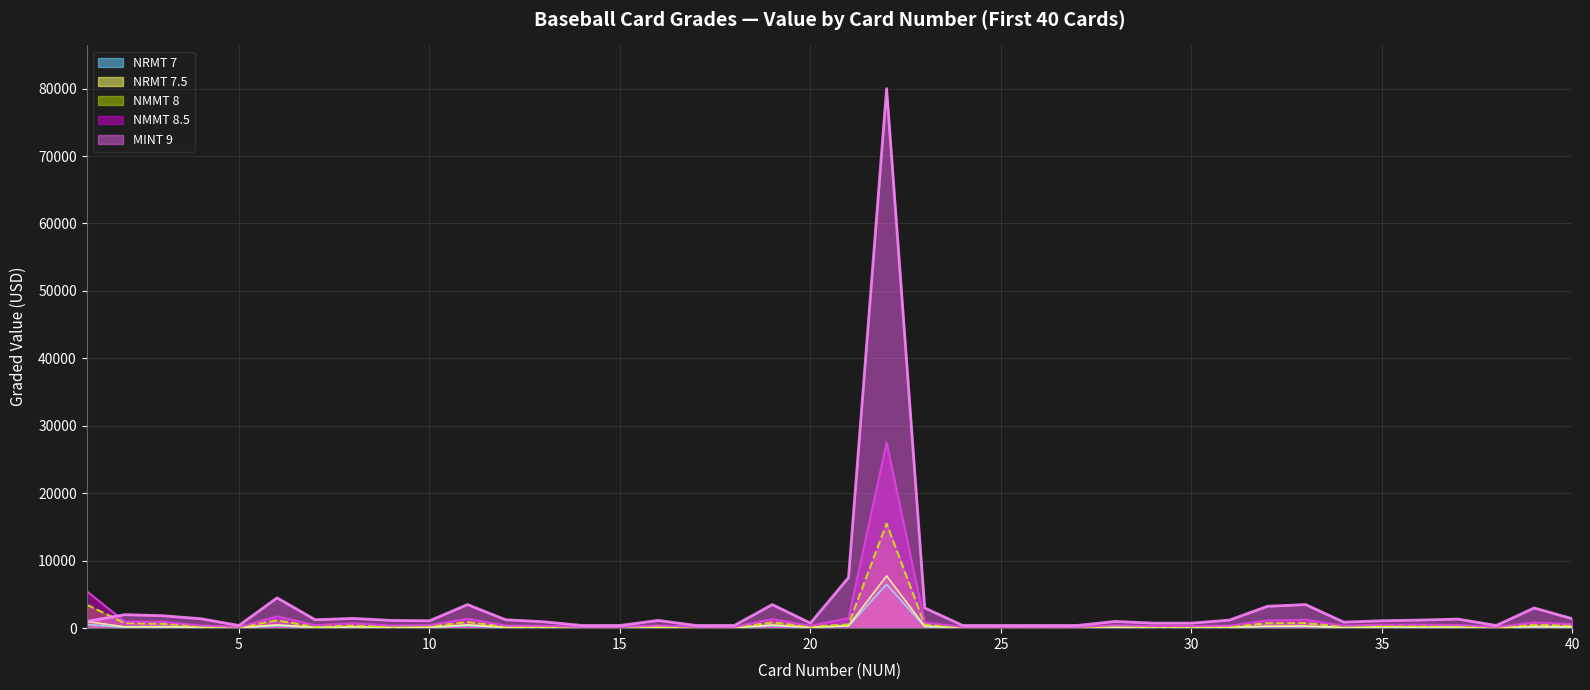

Which label corresponds to the largest value in the chart?

22